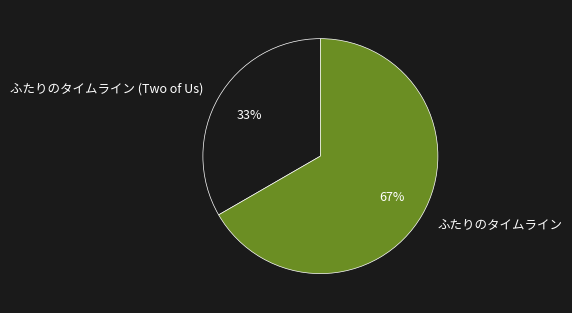

Is the sum of ふたりのタイムライン and ふたりのタイムライン (Two of Us) greater than half?

Yes